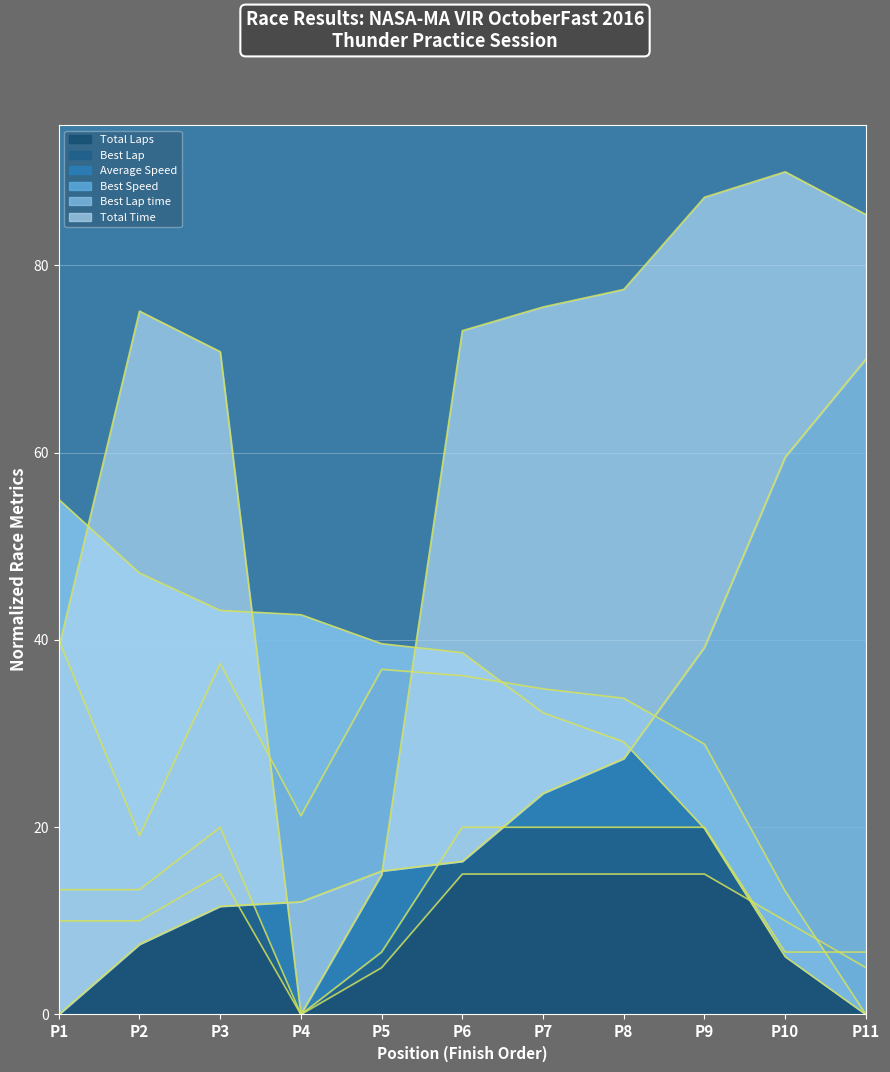

At which label does Total Laps reach its minimum?

P4